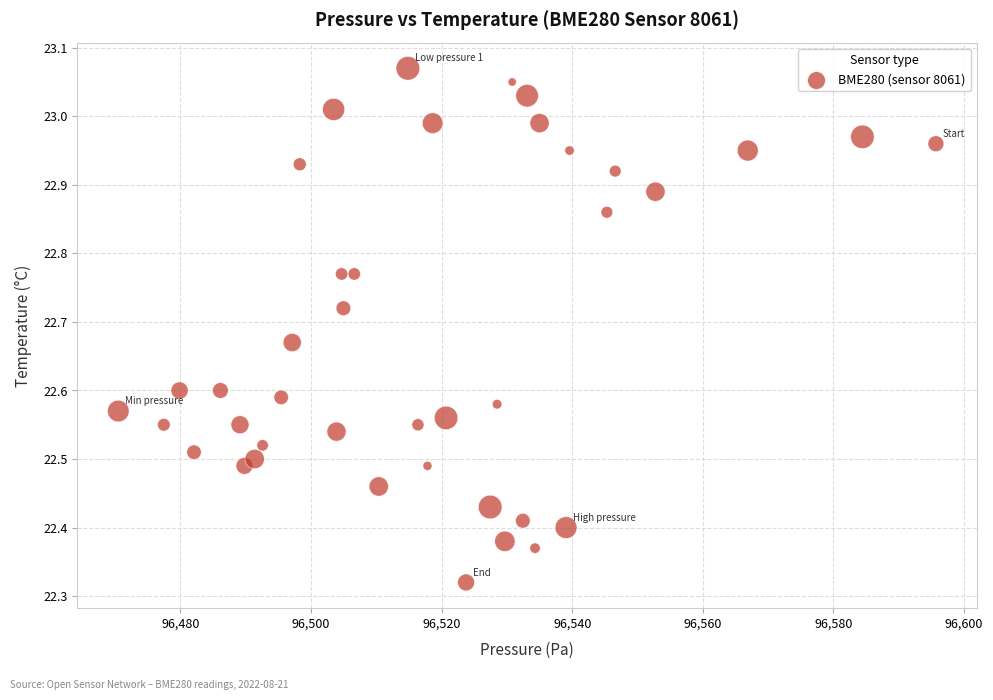

What is the range of X values (max minus min)?

125.2